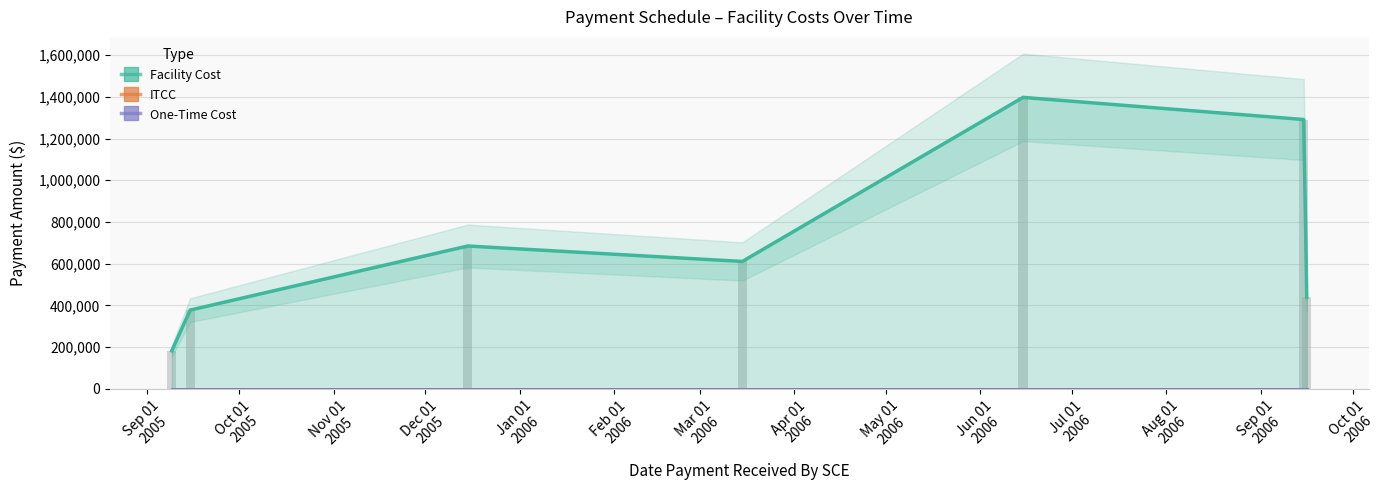

What position from the left is Mar 01
2006?

7